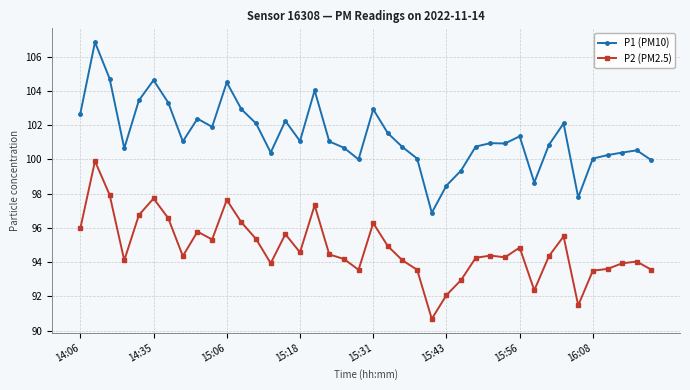

What is the value of the P1 (PM10) point at the 39th from the left?

100.5